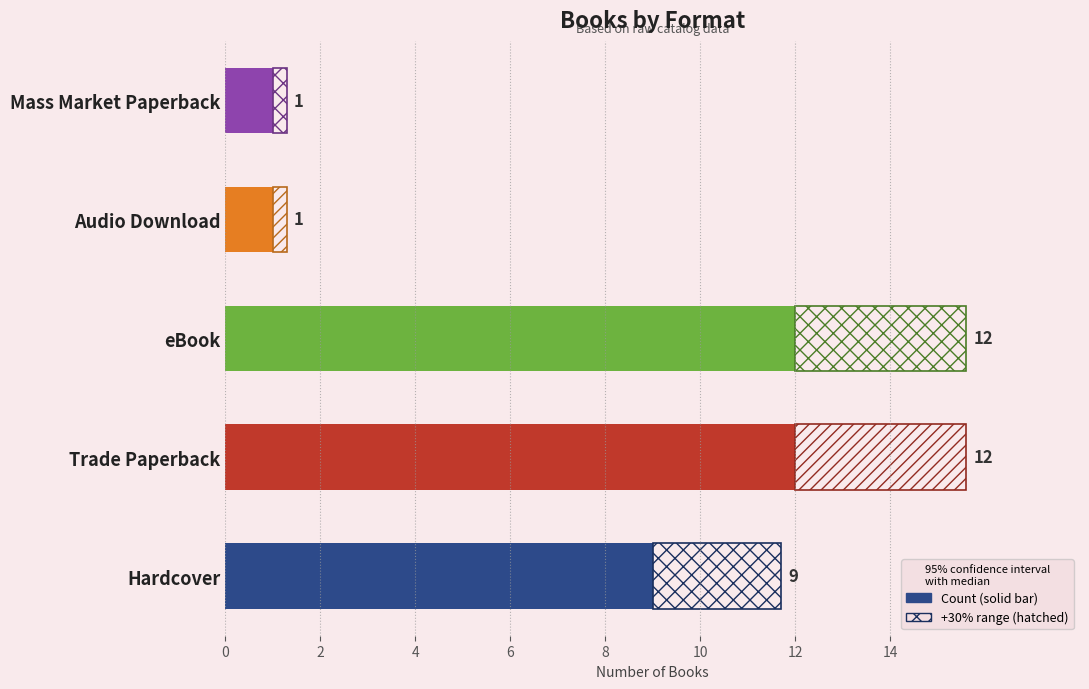

How many bars are there in total?

5